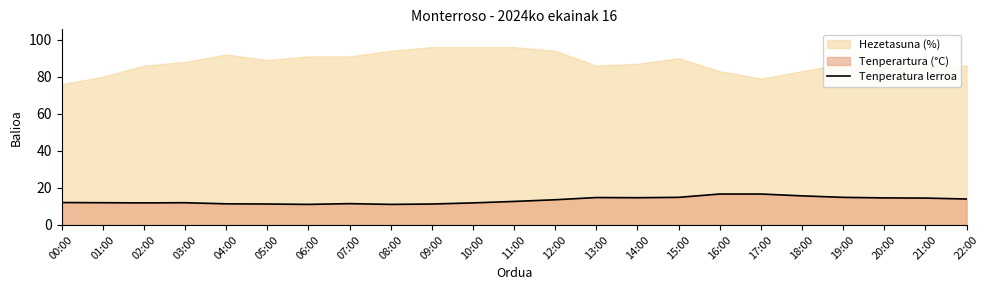

What is the sum of all values?

305.4